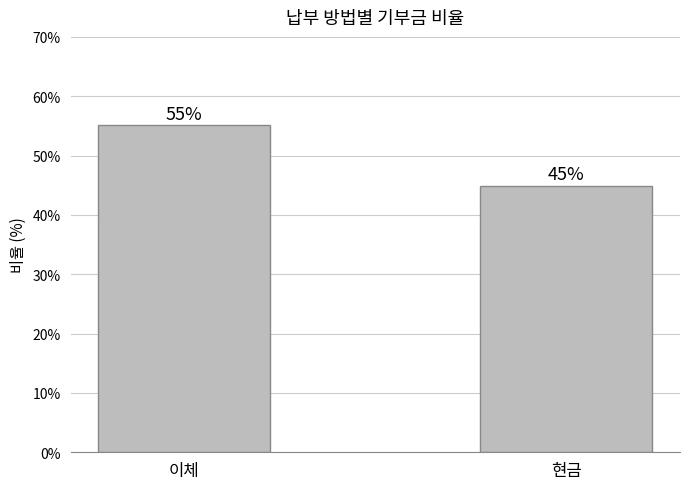

List the labels in order of value, largest first.

이체, 현금